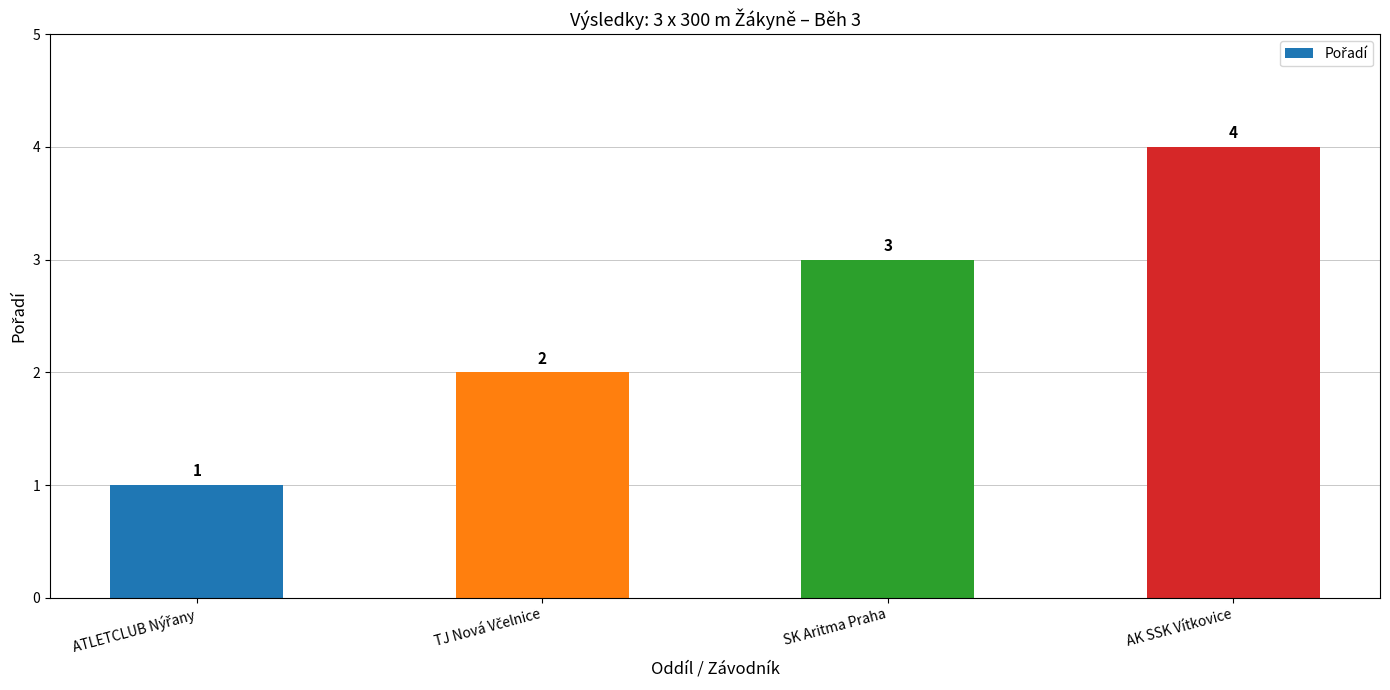

Count the values in the range 2 to 4.

3